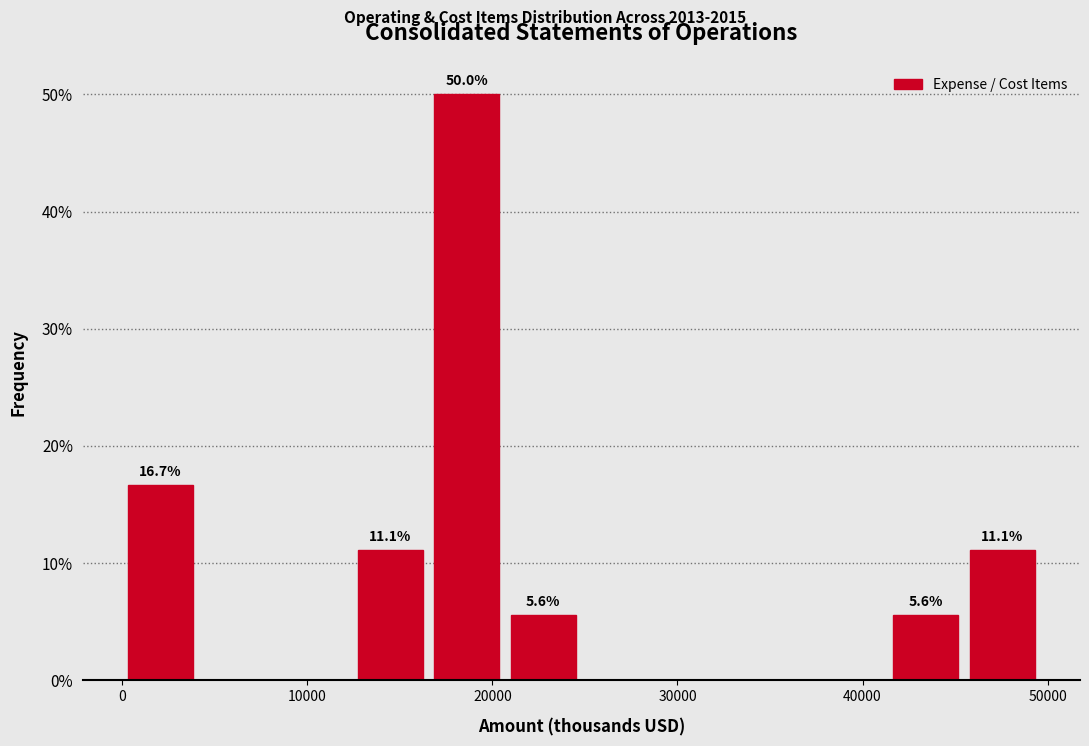

Which range on the x-axis has the tallest bar?

17000 to 21000